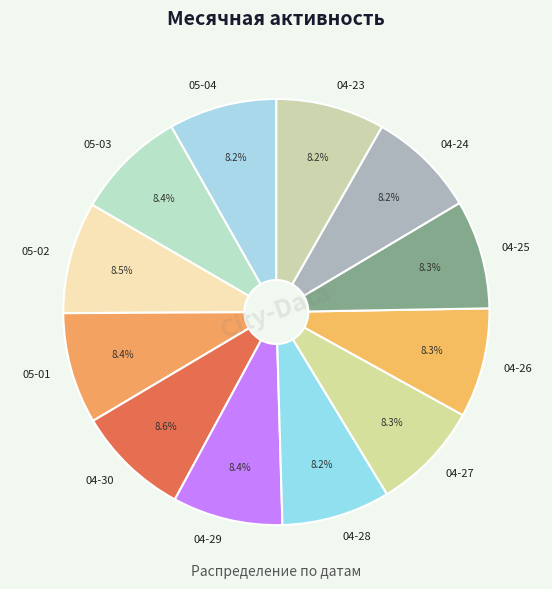

How much of the chart is everything except 04-25?

91.7%